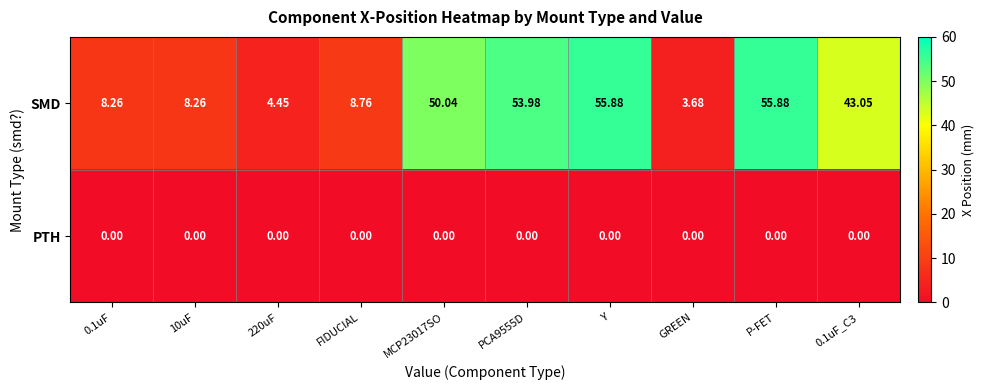

Which series has the largest range (max minus min)?

SMD